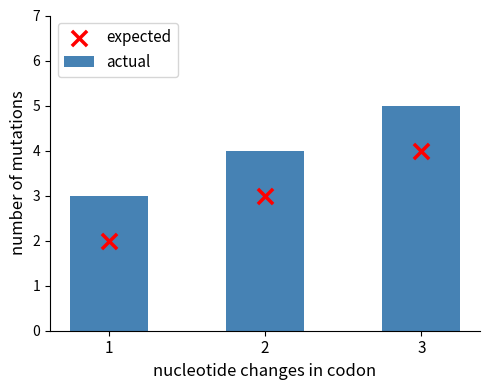

What is the total value across all series at 3?

9